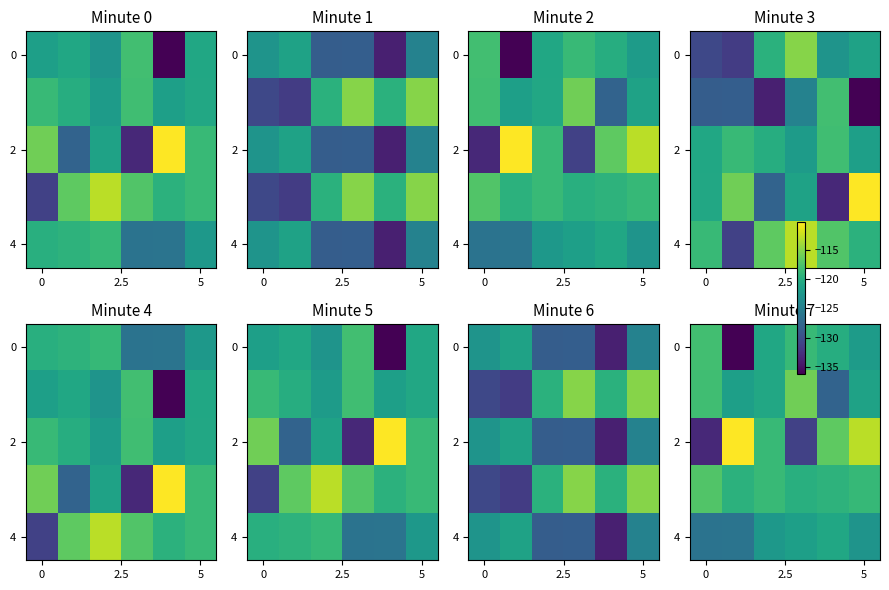

What is the maximum value shown in the chart?

-110.2